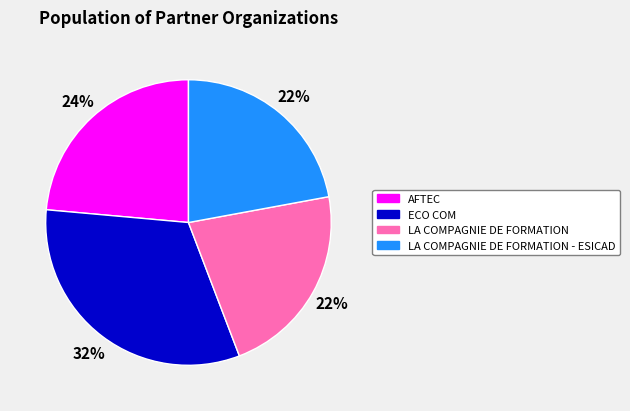

To the nearest percent, what is the combined percentage of LA COMPAGNIE DE FORMATION and ECO COM?

54%